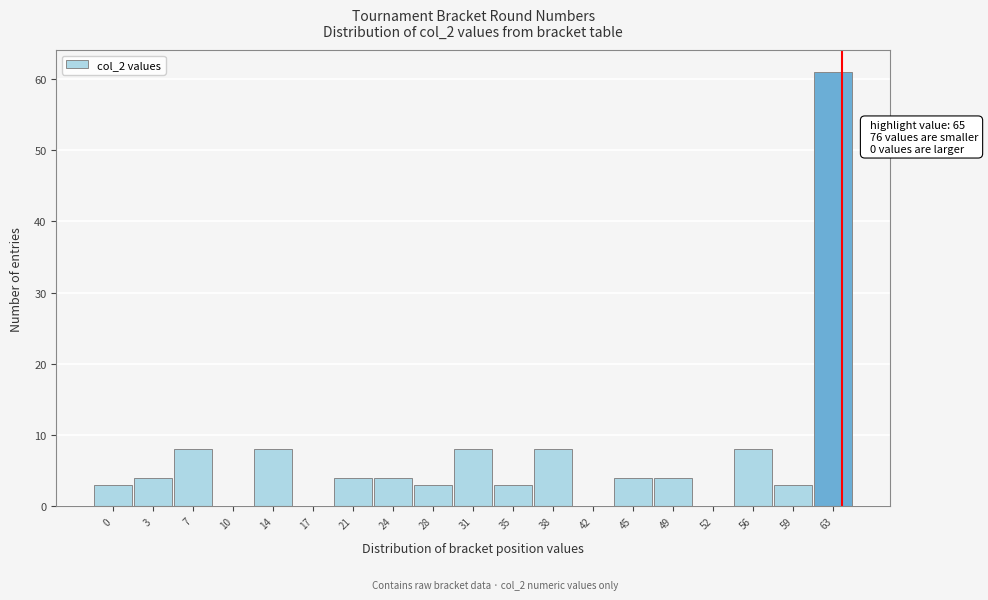

Reading left to right, list all the values displayed in this chart.

0=3	3=4	7=8	10=0	14=8	17=0	21=4	24=4	28=3	31=8	35=3	38=8	42=0	45=4	49=4	52=0	56=8	59=3	63=61